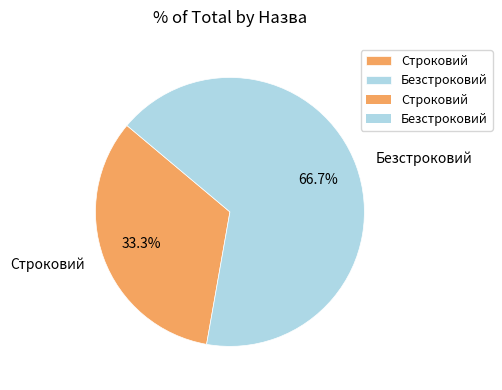

Does Строковий account for over 50% of the chart?

No